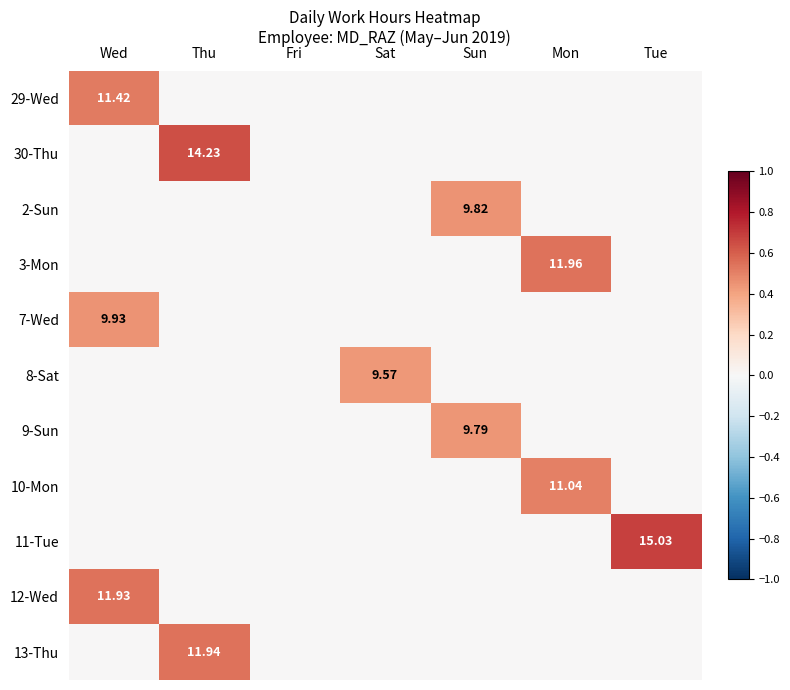

At which category is the sum across all series the highest?

Wed